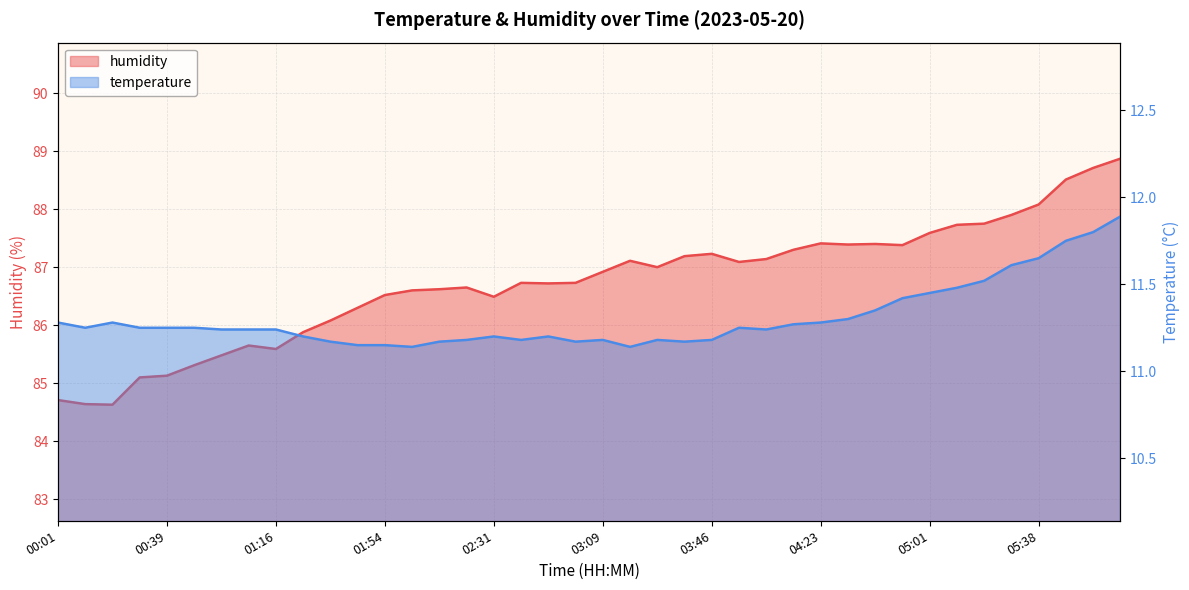

True or false: humidity and temperature cross at least once.

False